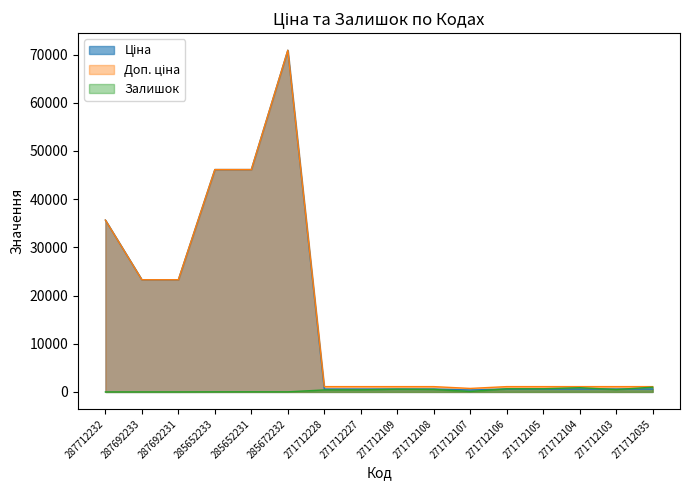

What are all the series names shown in the legend?

Ціна, Доп. ціна, Залишок